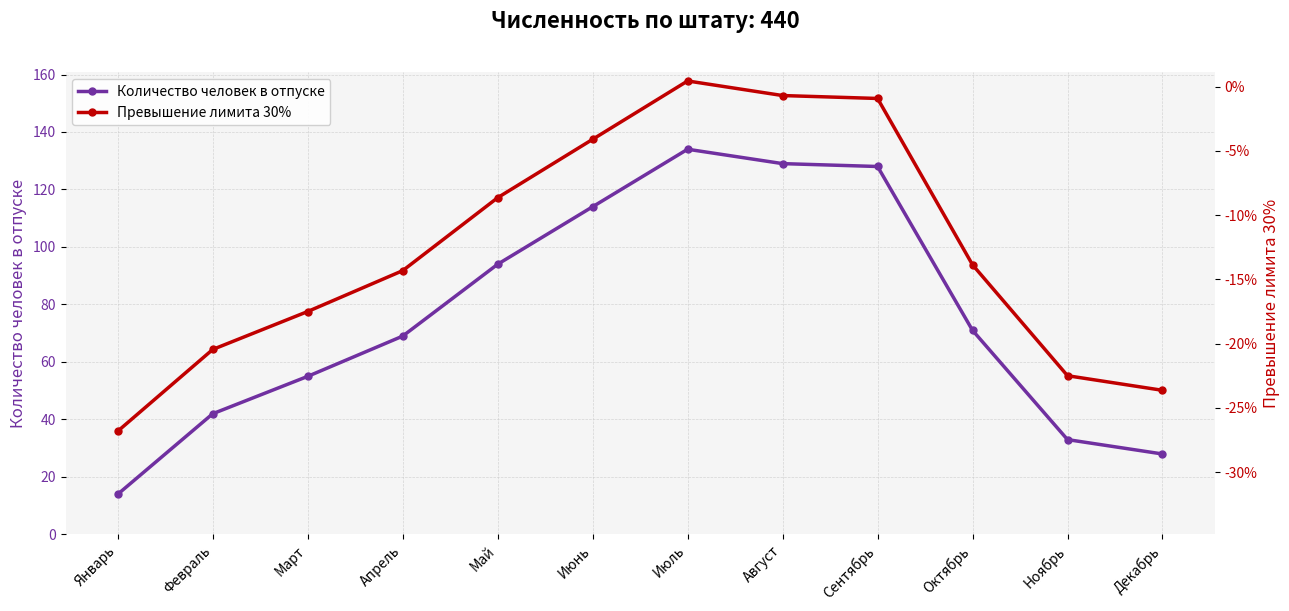

At which label does Количество человек в отпуске reach its peak?

Июль